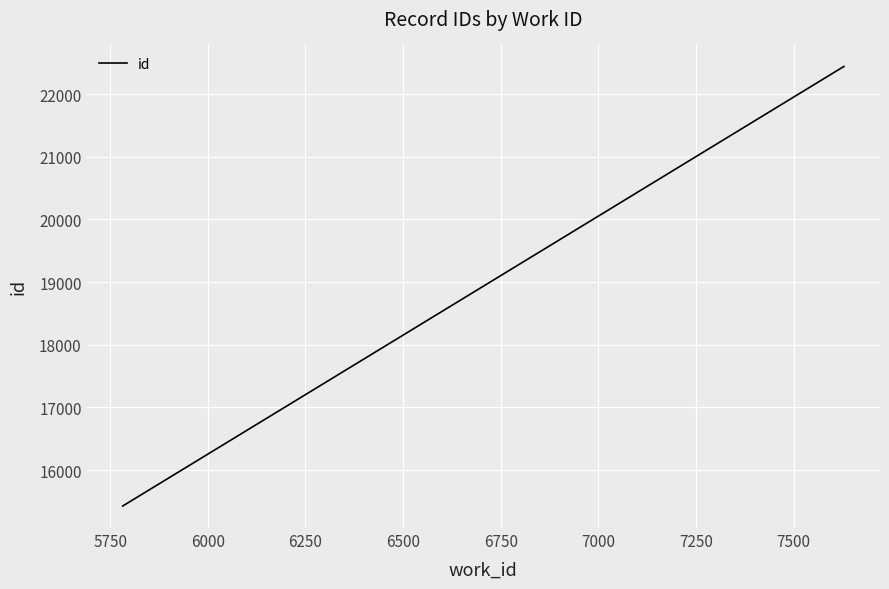

What is the value of the 2nd point from the left?

22440.8